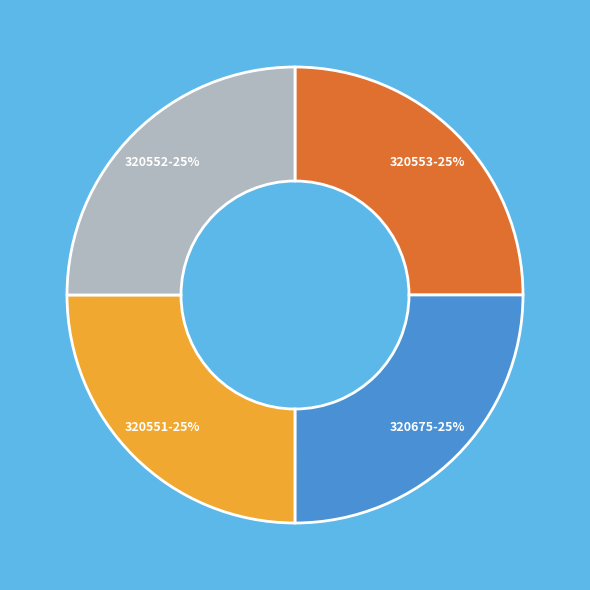

To the nearest percent, what is the average slice percentage?

25%